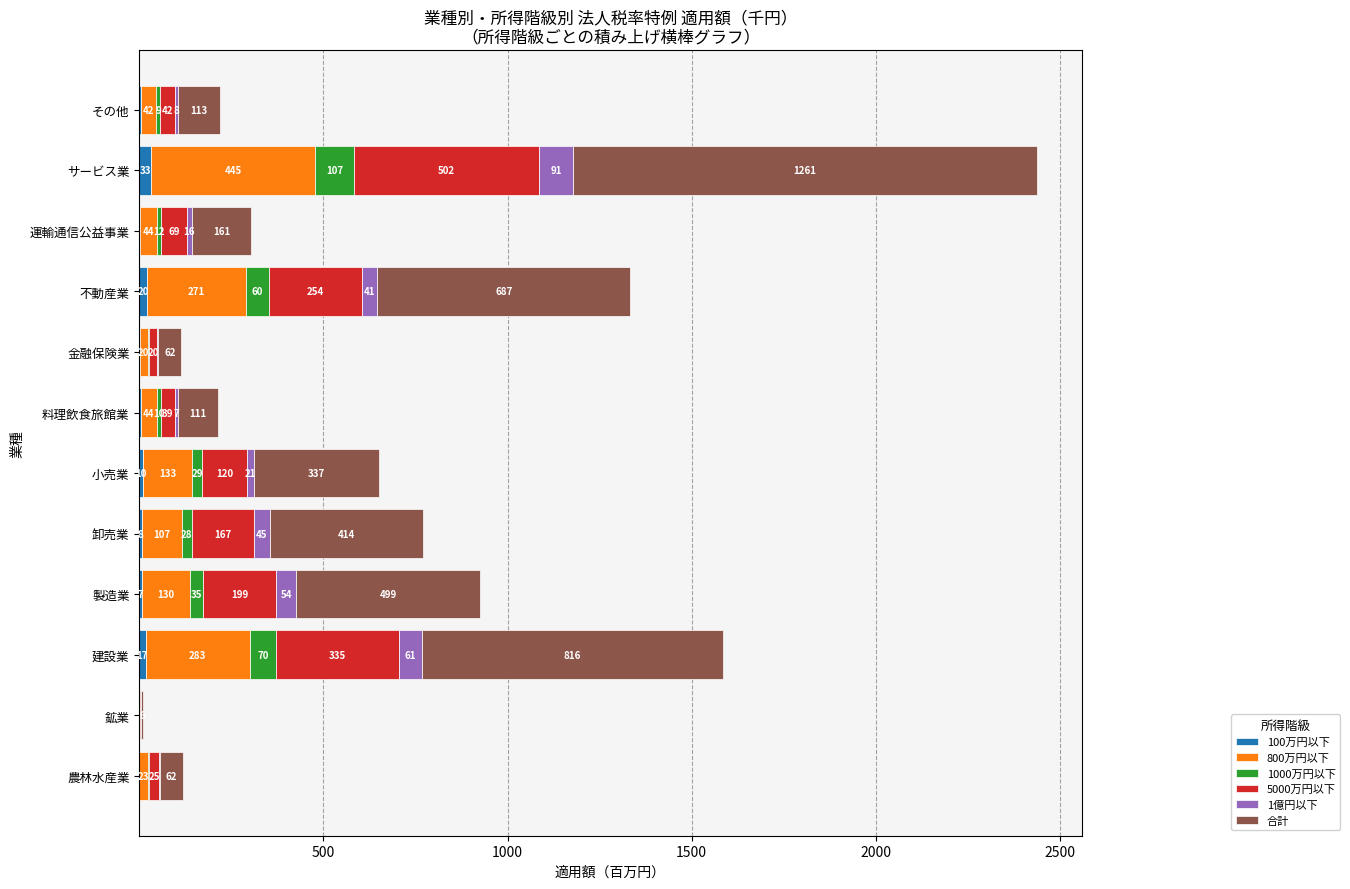

At which label does 100万円以下 reach its peak?

サービス業